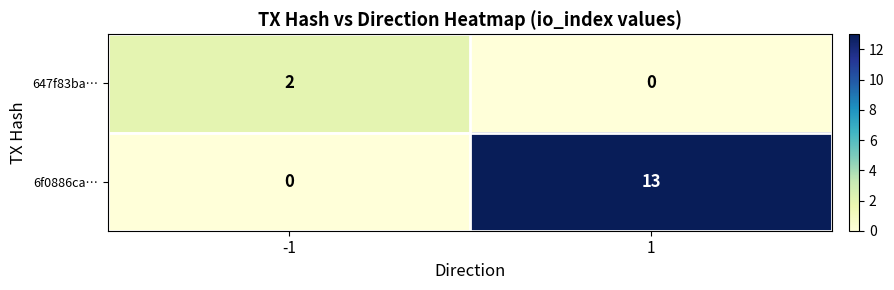

What is the difference between the 6f0886ca… values at -1 and 1?

13